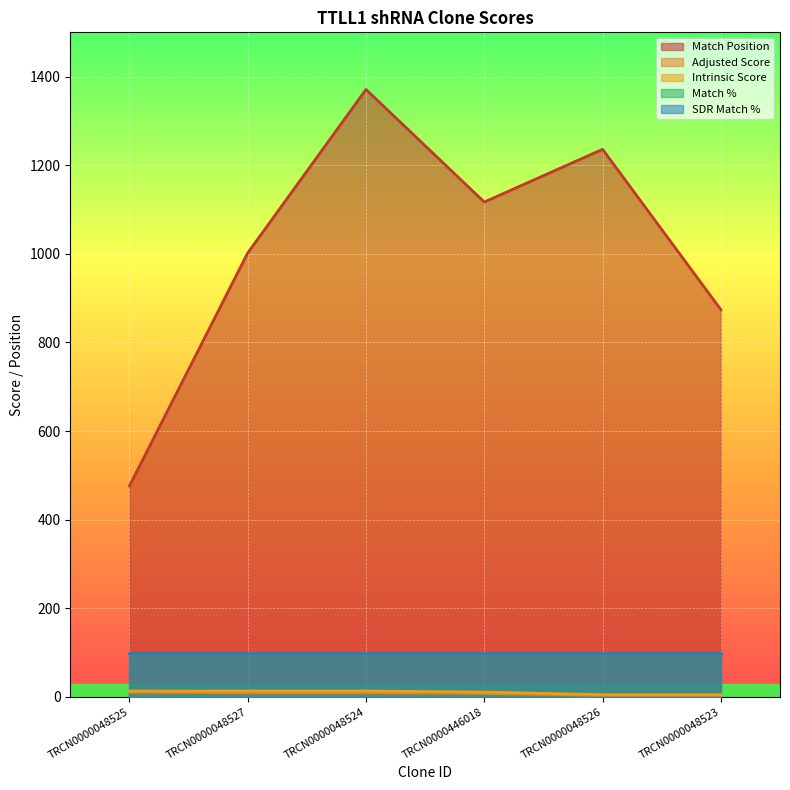

Does the chart display data point markers on the line(s)?

No